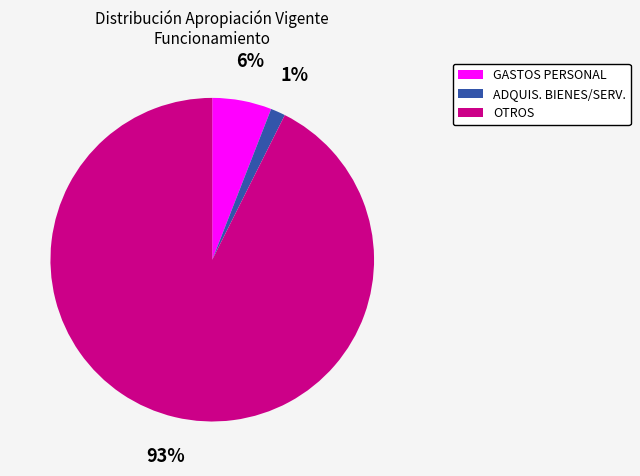

Is there any slice that represents more than half of the pie?

Yes